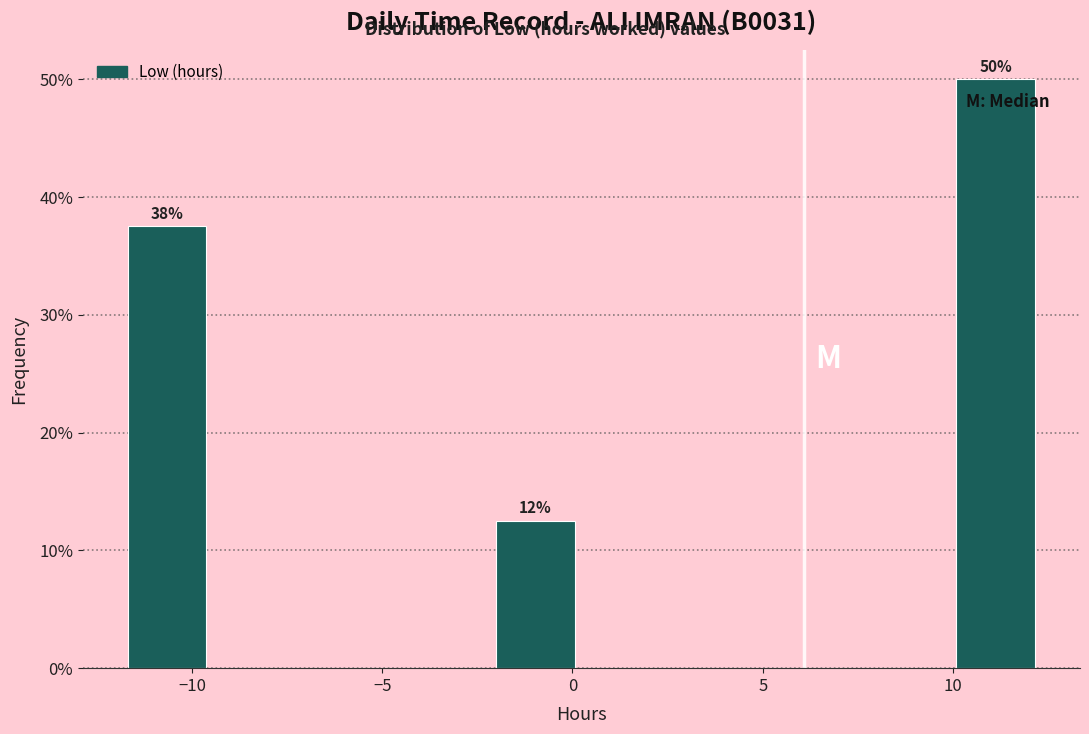

Which range on the x-axis has the tallest bar?

10.0 to 12.5